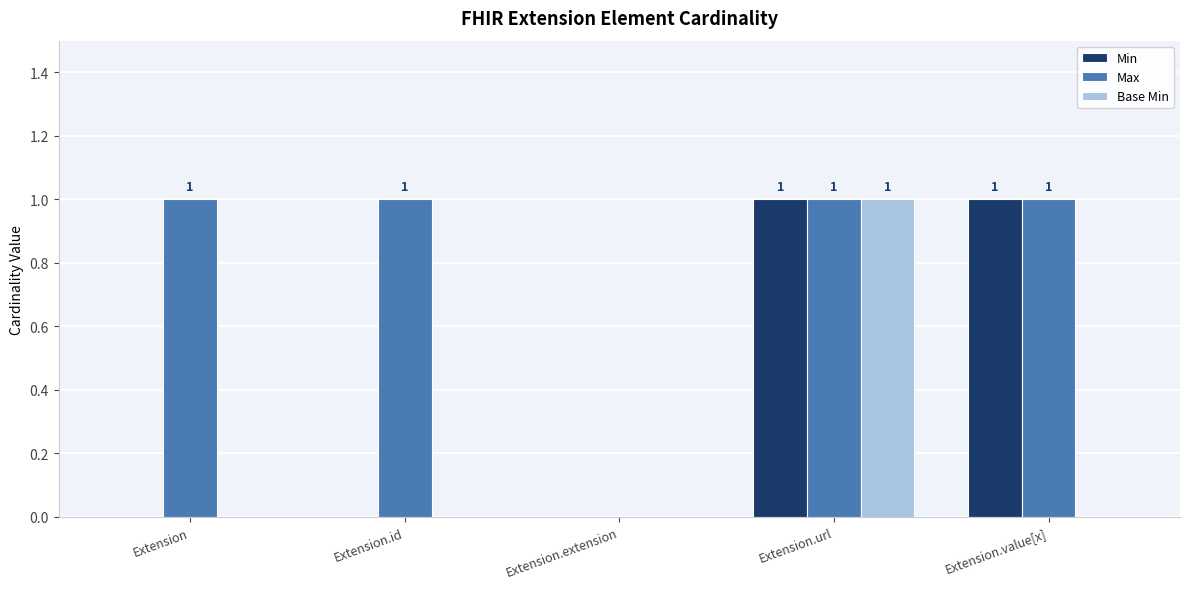

Is it true that Min equals 0 at Extension?

True